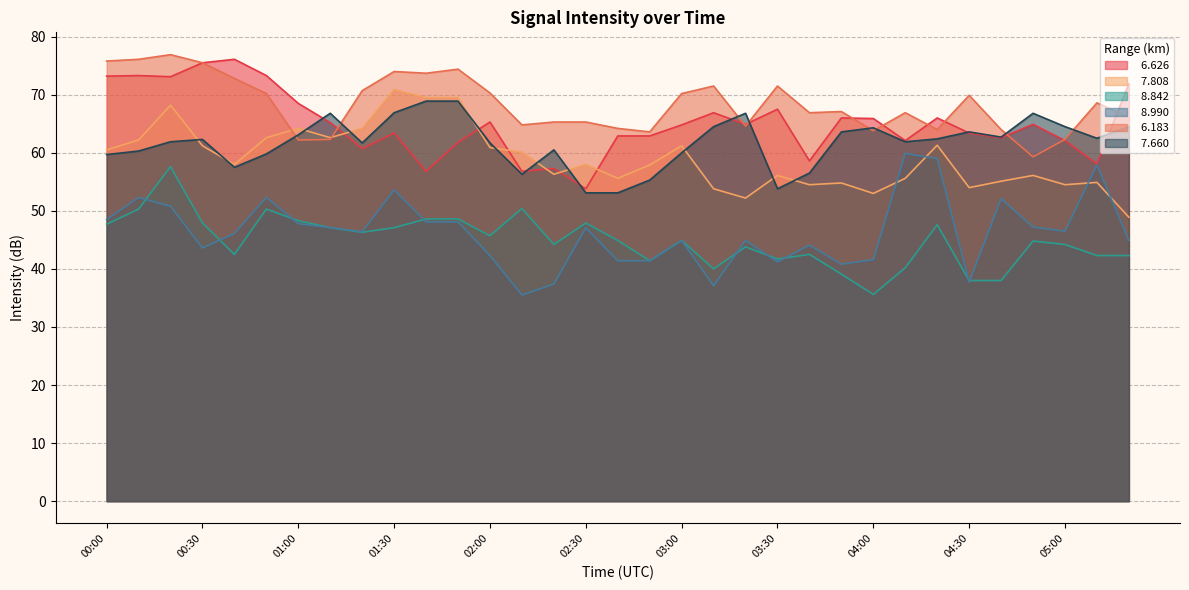

Where is   8.990 nearest to the value 47?

01:10